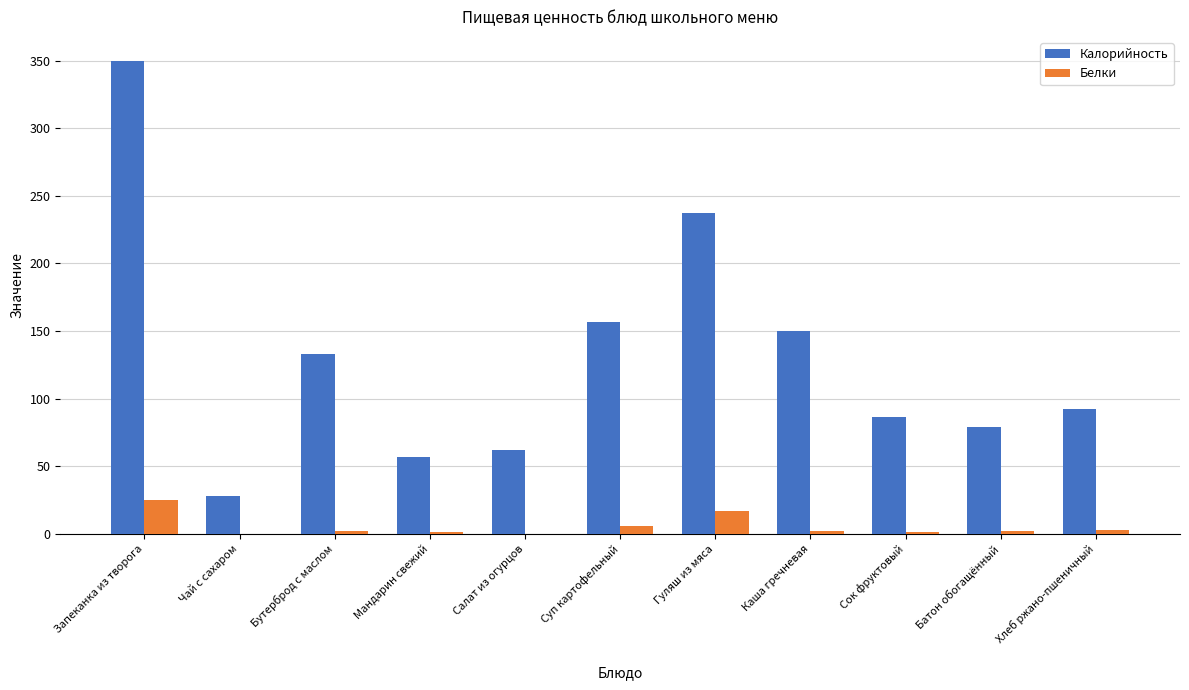

The value of Белки at Чай с сахаром is 0.0. True or false?

True